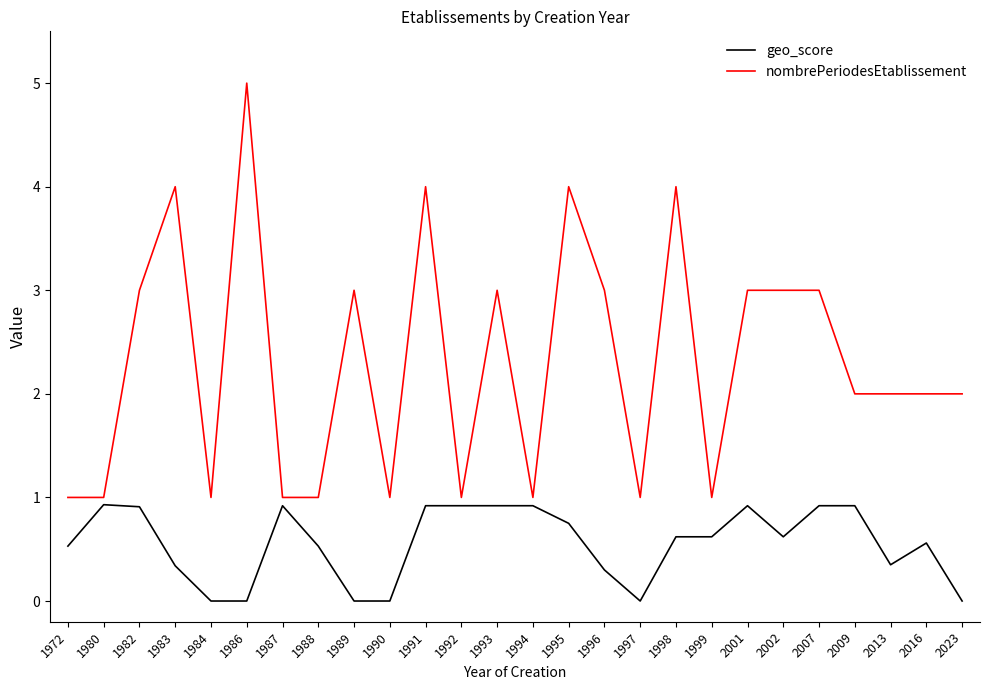

True or false: geo_score and nombrePeriodesEtablissement intersect in this chart.

False